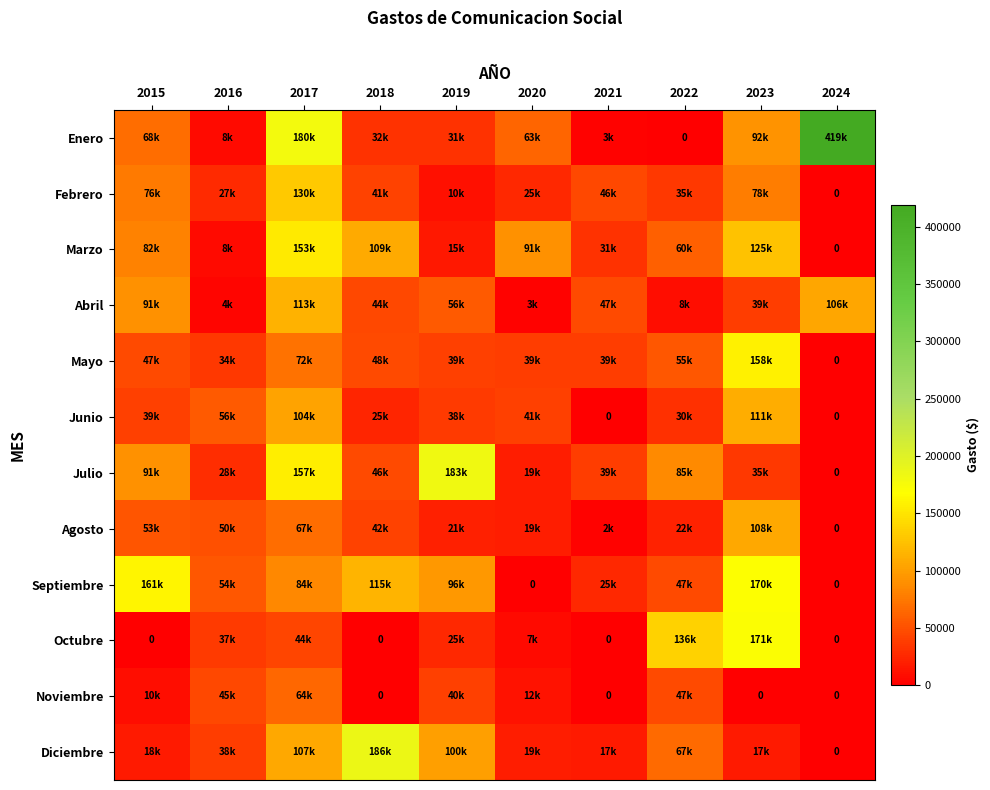

At which category does the chart reach its minimum across all series?

2022